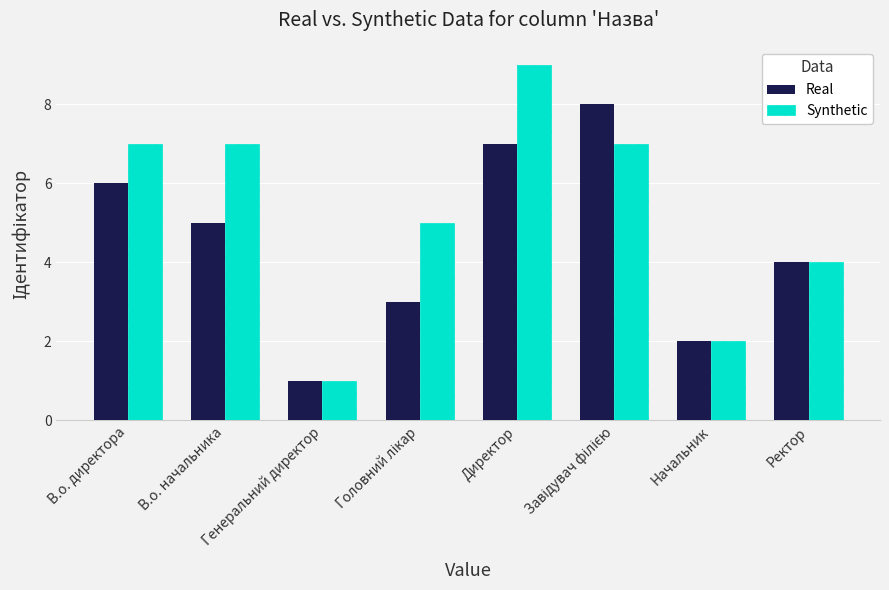

Which series has the widest spread of values?

Synthetic